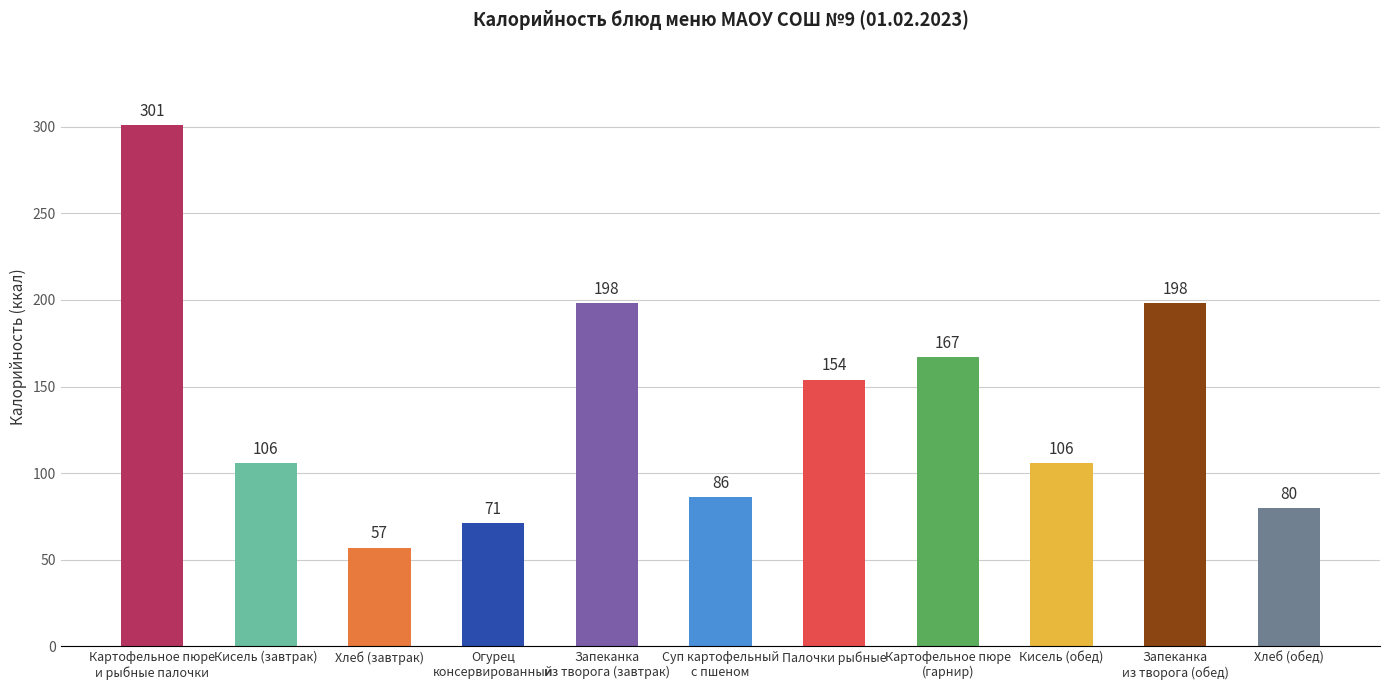

What position from the right is Запеканка
из творога (завтрак)?

7